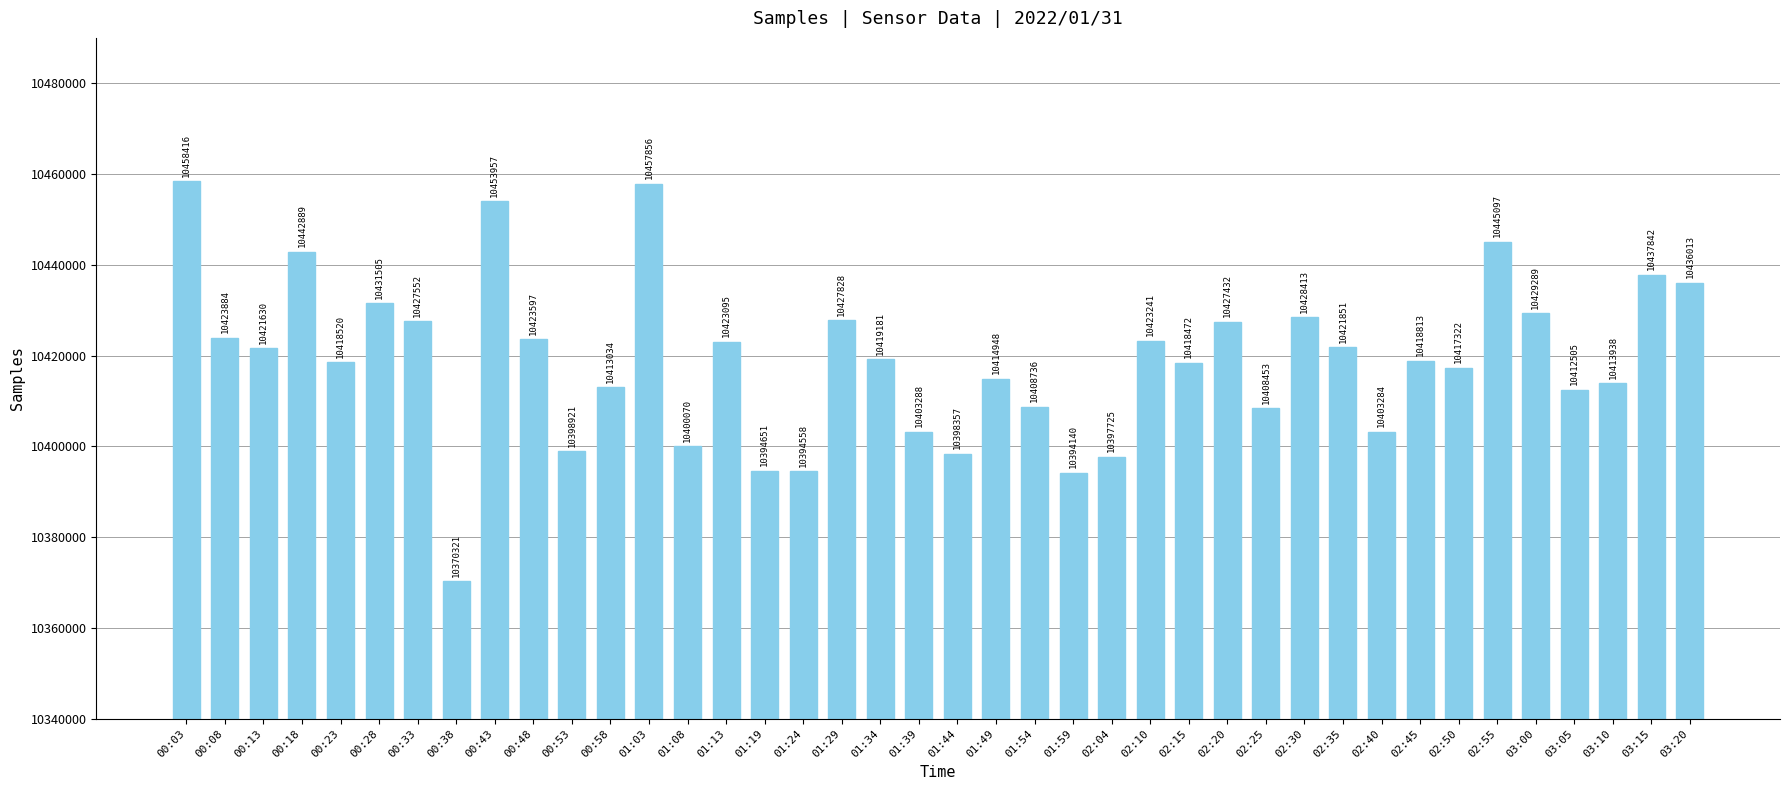

List the labels in order of value, largest first.

00:03, 01:03, 00:43, 02:55, 00:18, 03:15, 03:20, 00:28, 03:00, 02:30, 01:29, 00:33, 02:20, 00:08, 00:48, 02:10, 01:13, 02:35, 00:13, 01:34, 02:45, 00:23, 02:15, 02:50, 01:49, 03:10, 00:58, 03:05, 01:54, 02:25, 01:39, 02:40, 01:08, 00:53, 01:44, 02:04, 01:19, 01:24, 01:59, 00:38